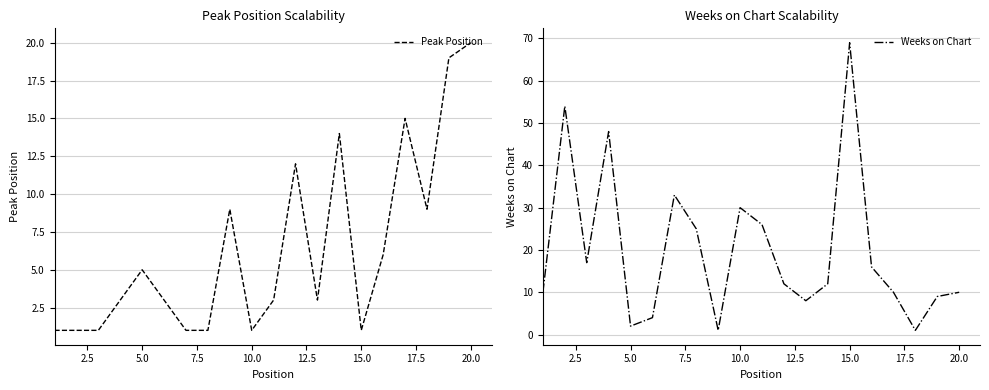

How many interior local valleys does the Peak Position series have?

4